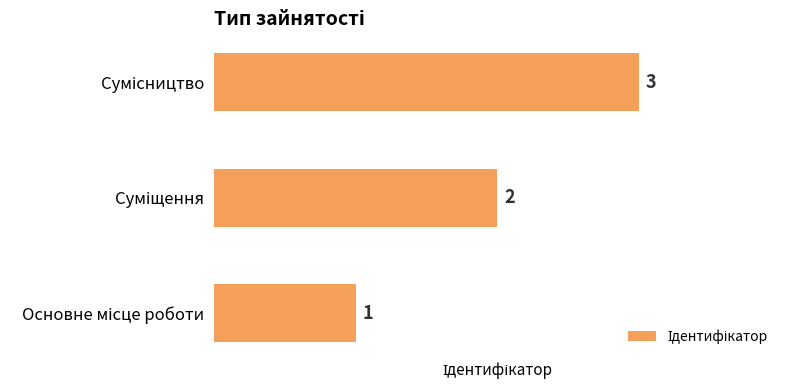

What is the sum of all values?

6